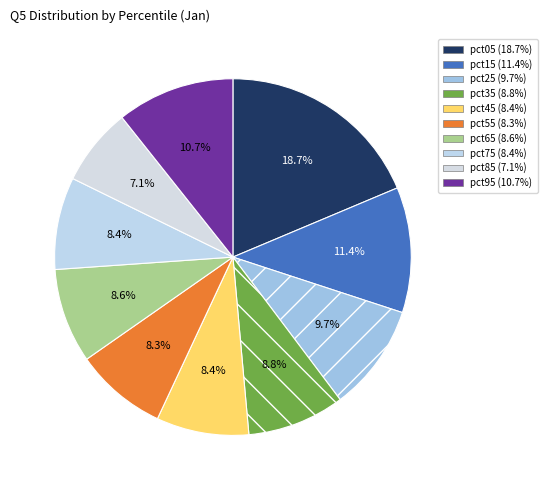

Count the number of slices in the pie.

10